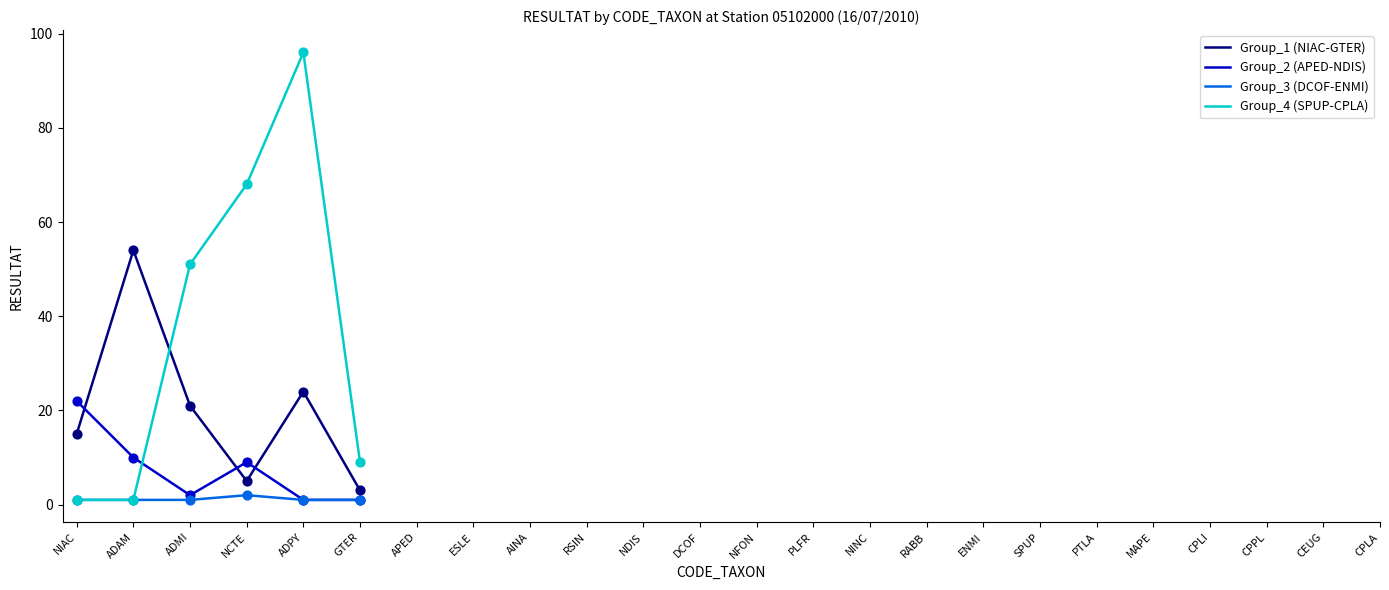

Which series has the widest spread of values?

Group_4 (SPUP-CPLA)